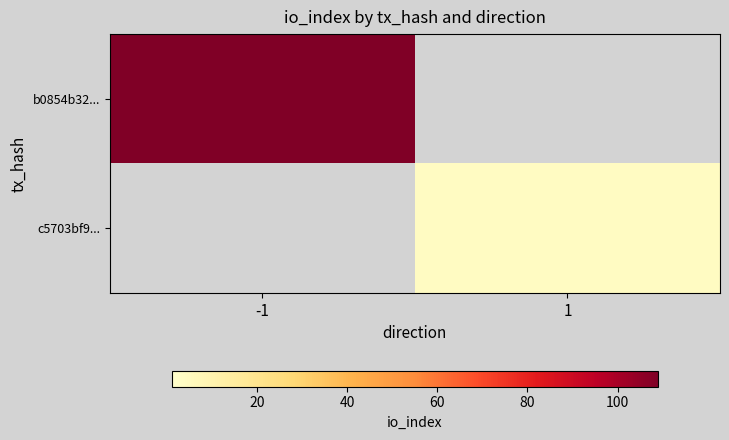

List the series in order of their overall mean, highest first.

b0854b32..., c5703bf9...